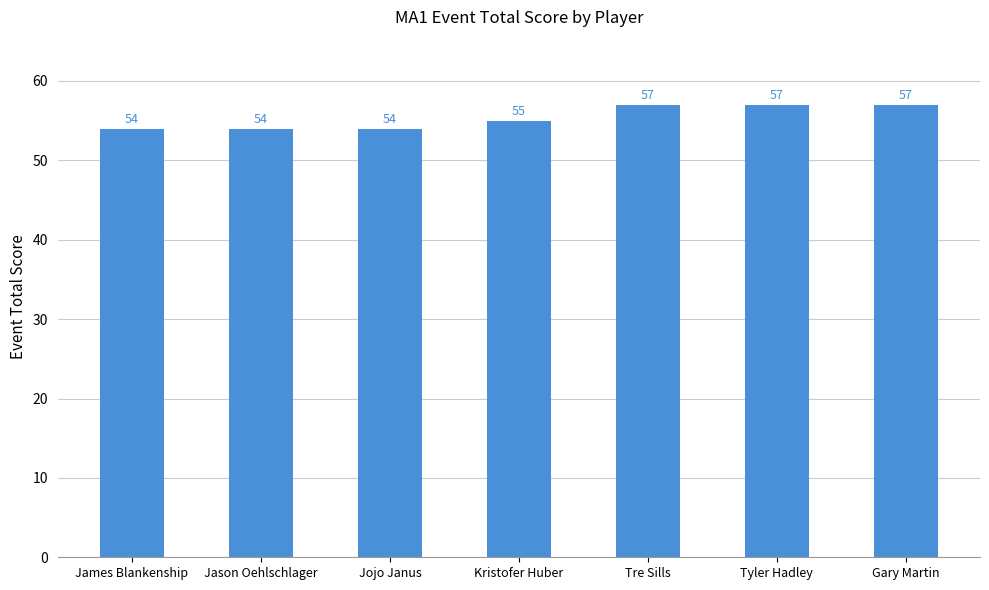

What is the value of the 3rd bar from the left?

54